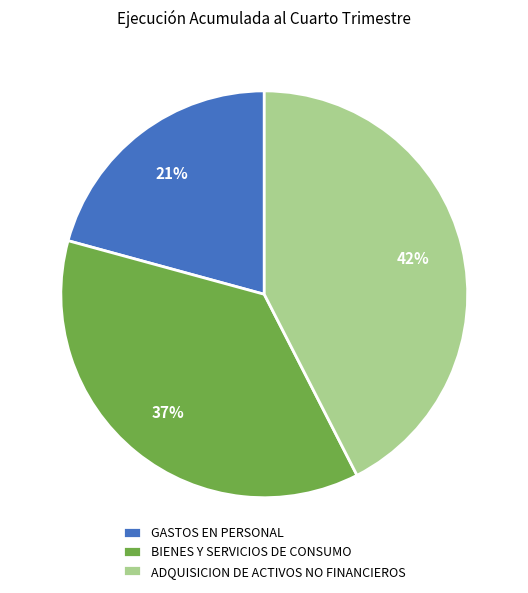

Is GASTOS EN PERSONAL the majority of the pie?

No